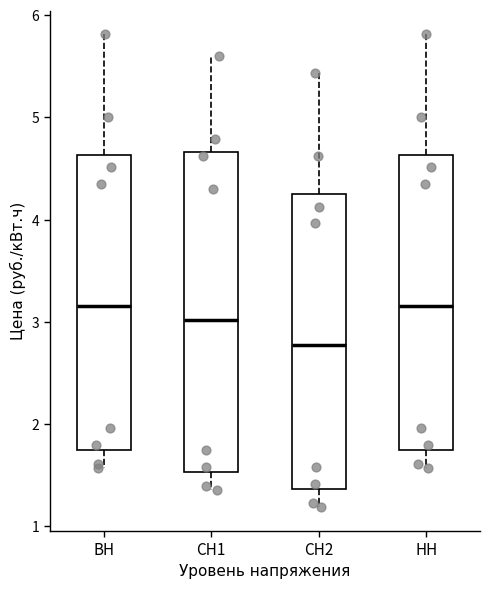

Reading left to right, transcribe this box plot: for each box, give where its median line is, the range the box spans, and where its two whiskers end, as read against the y-axis. The values are not printed on the chart, so give them approximately, as read against the axis.

ВН: median 3.2, box 1.7 to 4.6, whiskers 1.6 to 5.8
СН1: median 3.0, box 1.5 to 4.7, whiskers 1.4 to 5.6
СН2: median 2.8, box 1.4 to 4.2, whiskers 1.2 to 5.4
НН: median 3.2, box 1.7 to 4.6, whiskers 1.6 to 5.8